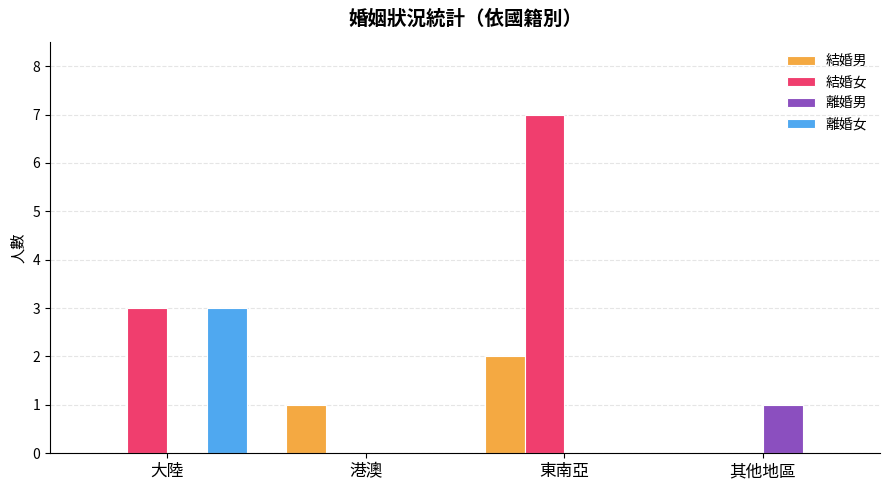

True or false: 離婚女 has a value of 3 at 大陸.

True